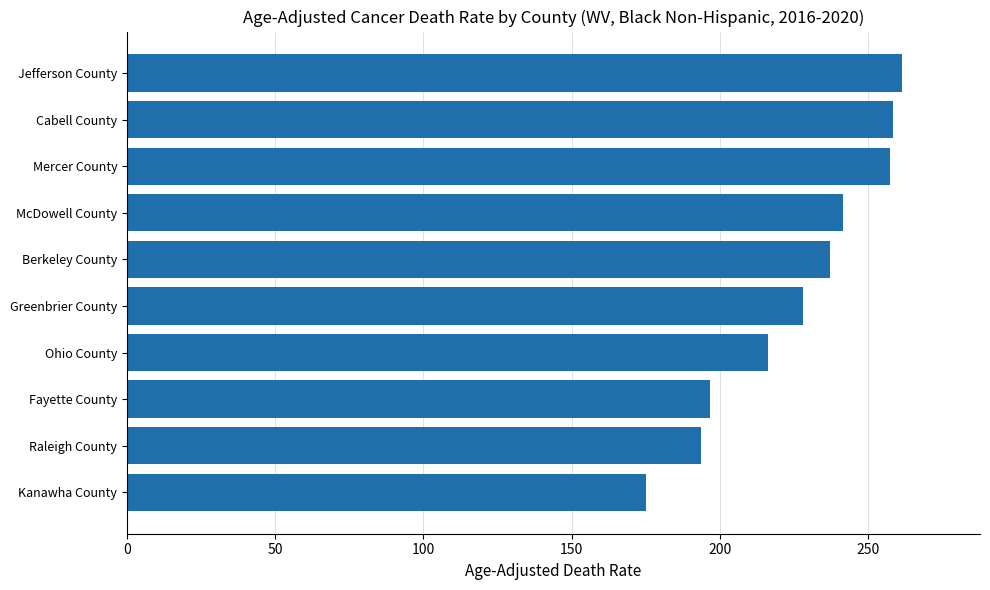

Are the bars grouped side by side (vs. stacked)?

No